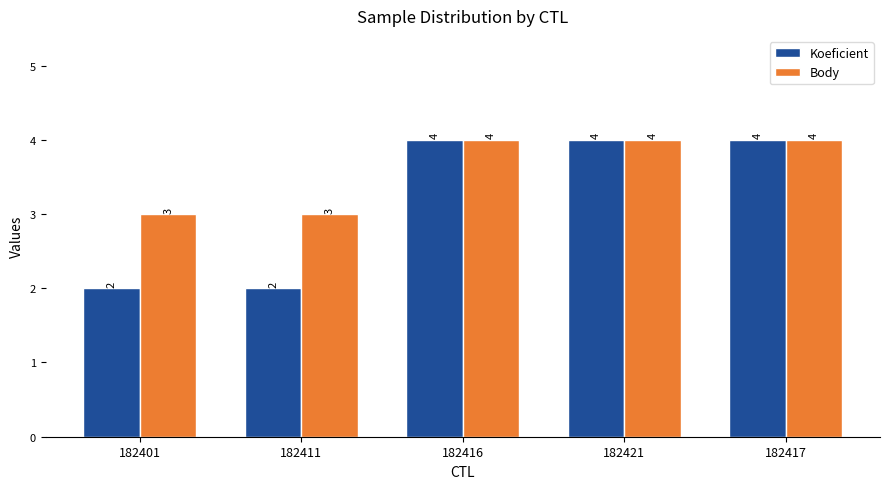

Rank the series at 182401 from lowest to highest value.

Koeficient, Body